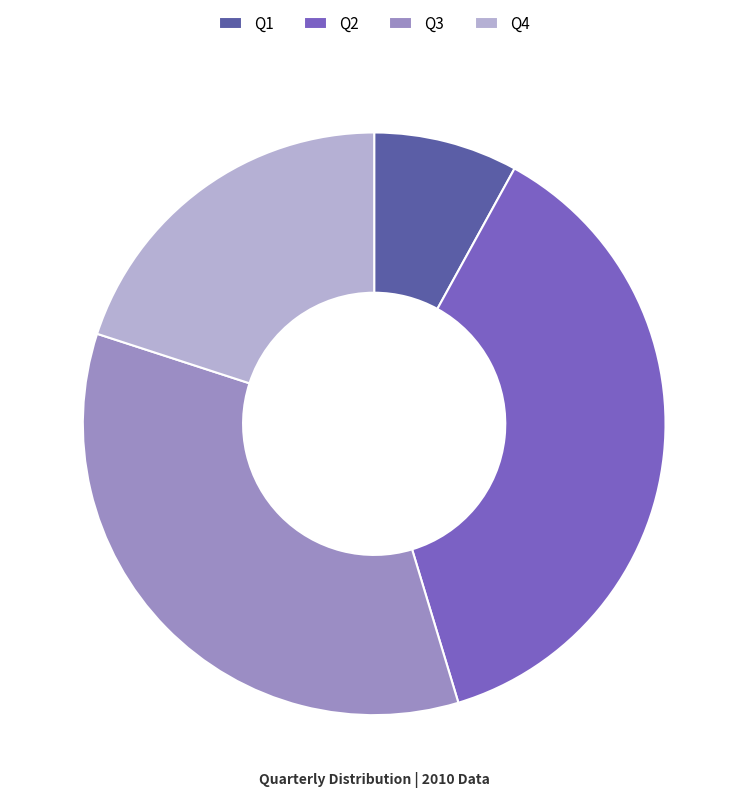

How many segments does this pie chart have?

4